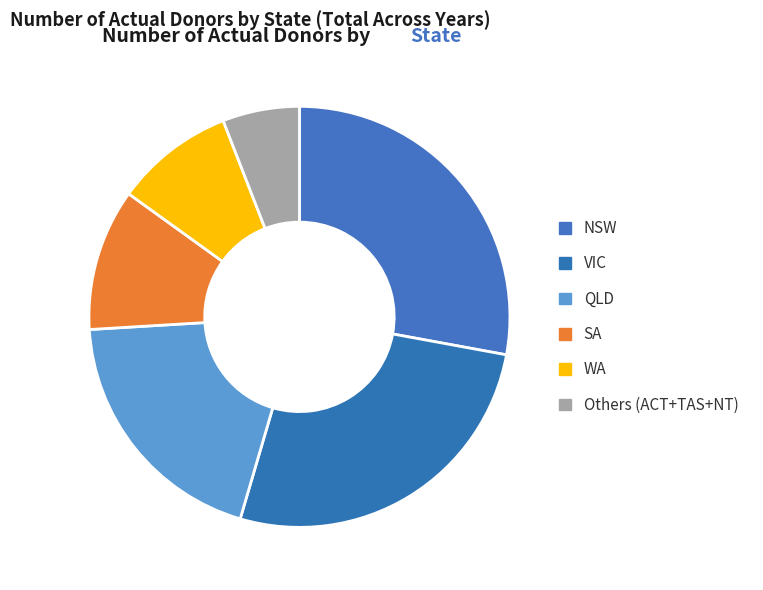

Count the number of slices in the pie.

6